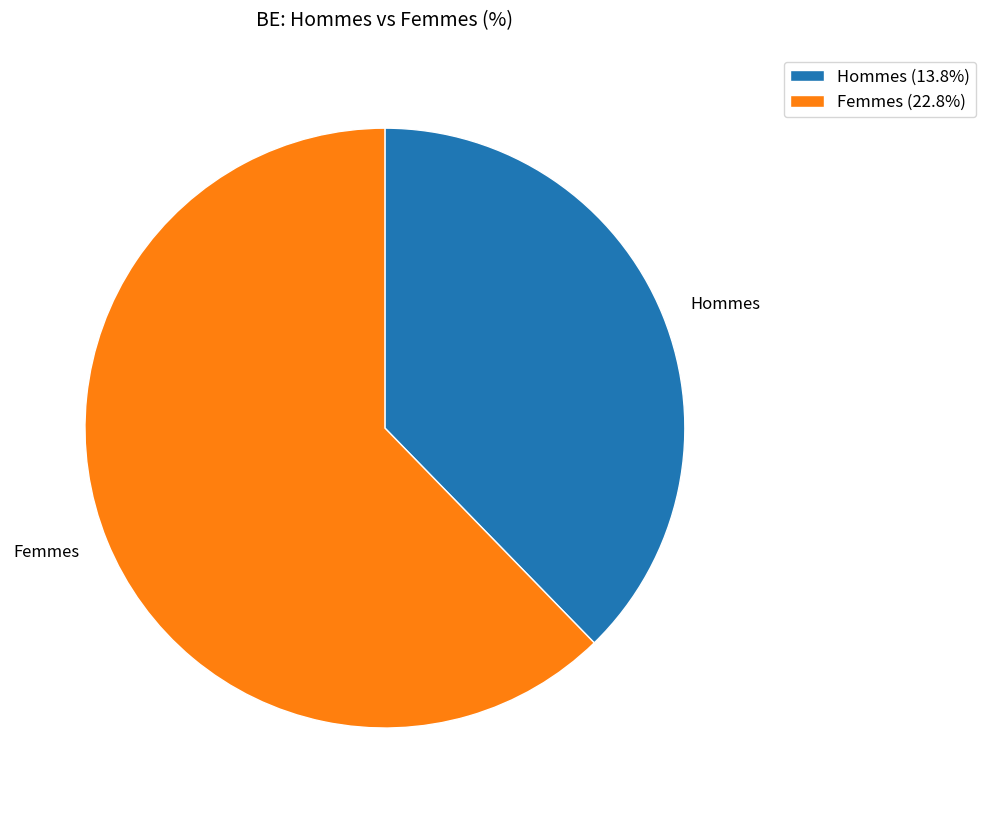

What is the majority slice?

Femmes